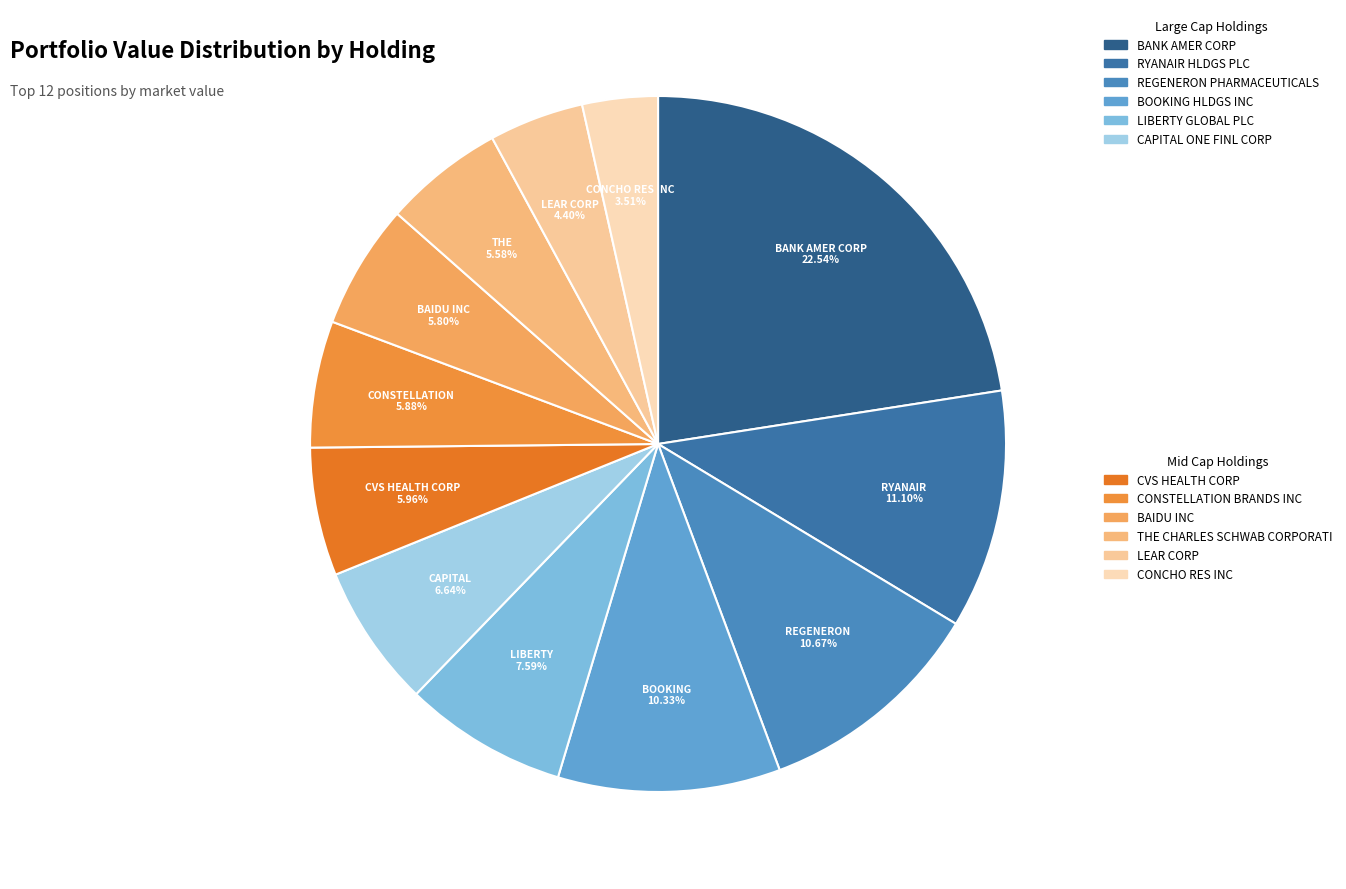

What is the largest slice in the pie chart?

BANK AMER CORP